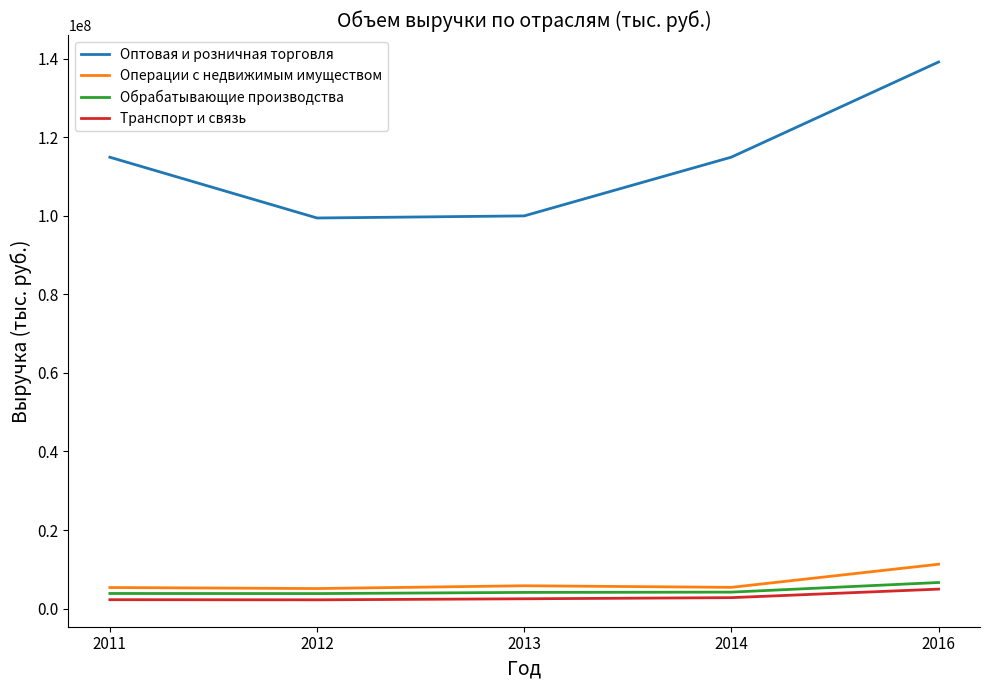

Is the value of Транспорт и связь at 2013 greater than the value of Операции с недвижимым имуществом at 2012?

No